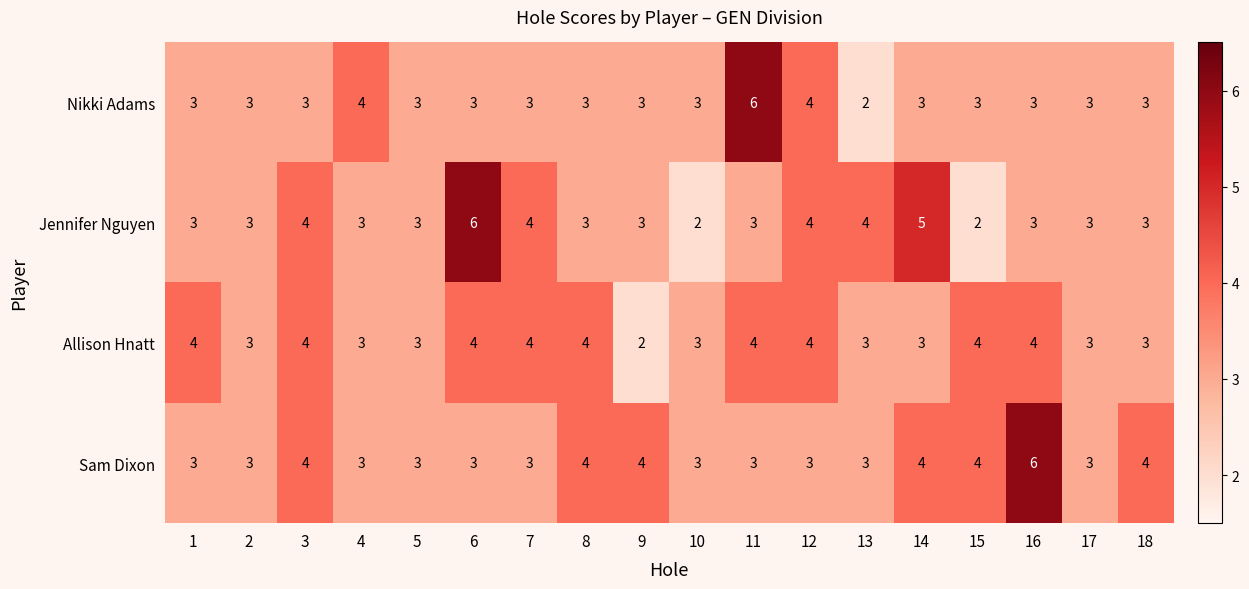

Which series changed the most between 6 and 8?

Jennifer Nguyen